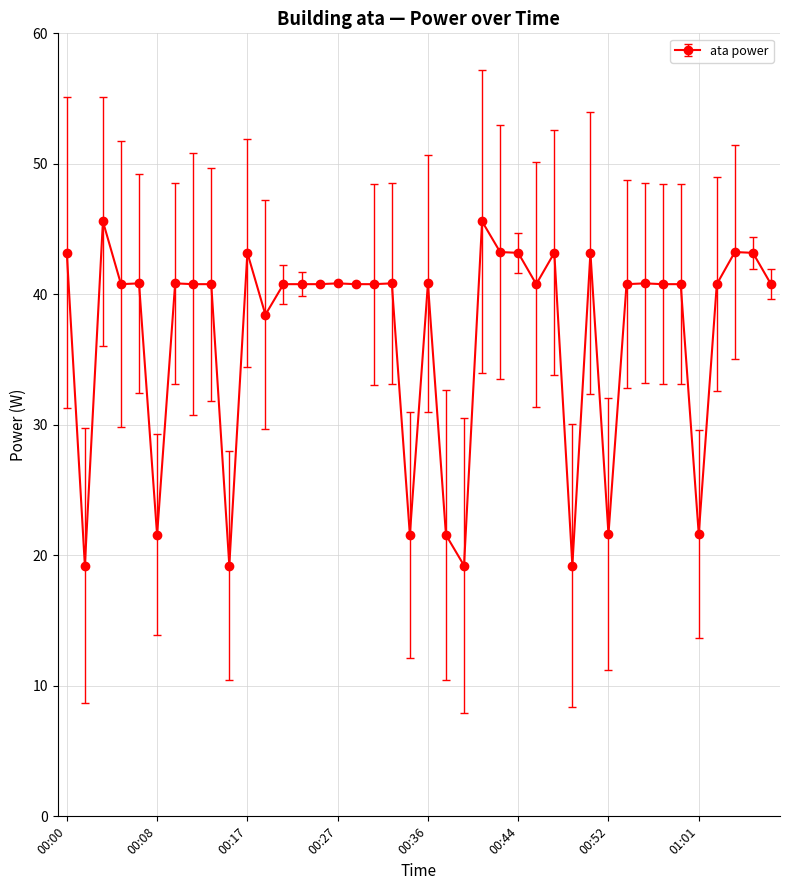

Reading left to right, what are all the values shown in this chart?

43.2	19.2	45.6	40.8	40.8	21.6	40.8	40.8	40.8	19.2	43.2	38.4	40.8	40.8	40.8	40.8	40.8	40.8	40.8	21.6	40.8	21.6	19.2	45.6	43.2	43.2	40.8	43.2	19.2	43.2	21.6	40.8	40.8	40.8	40.8	21.6	40.8	43.2	43.2	40.8